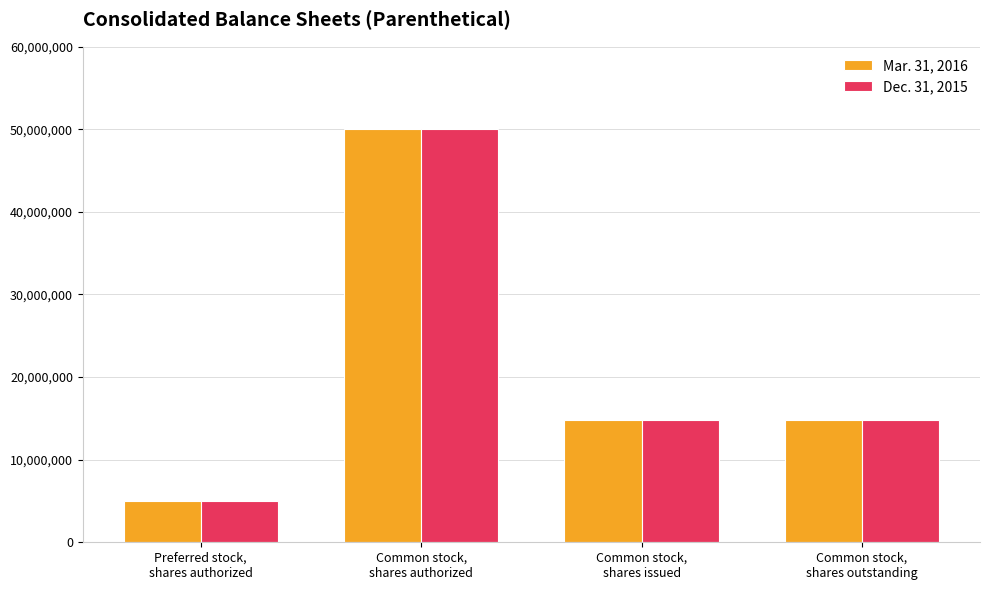

Read the Dec. 31, 2015 value at Preferred stock,
shares authorized.

5000000